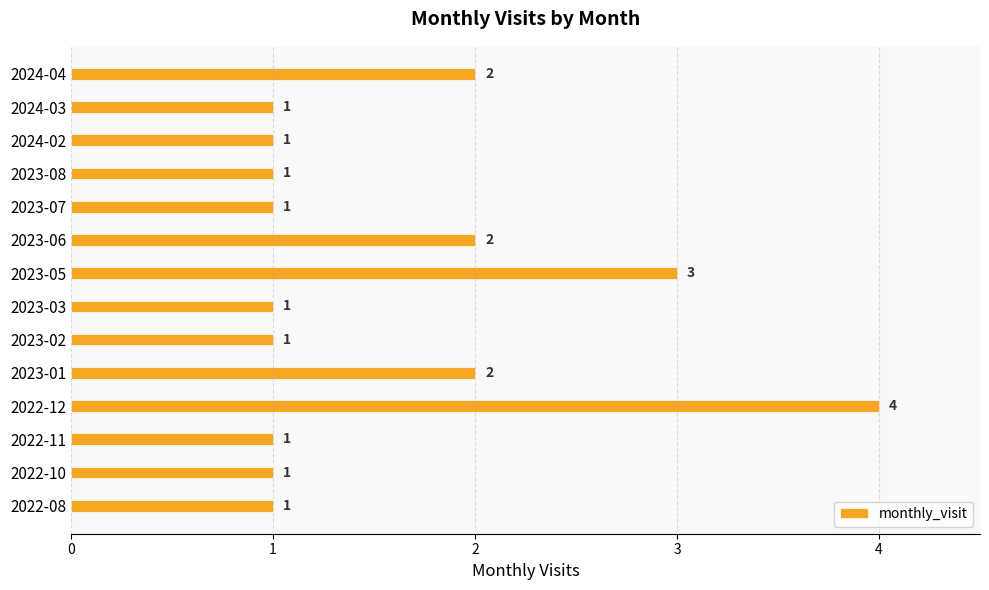

What is the average value?

2